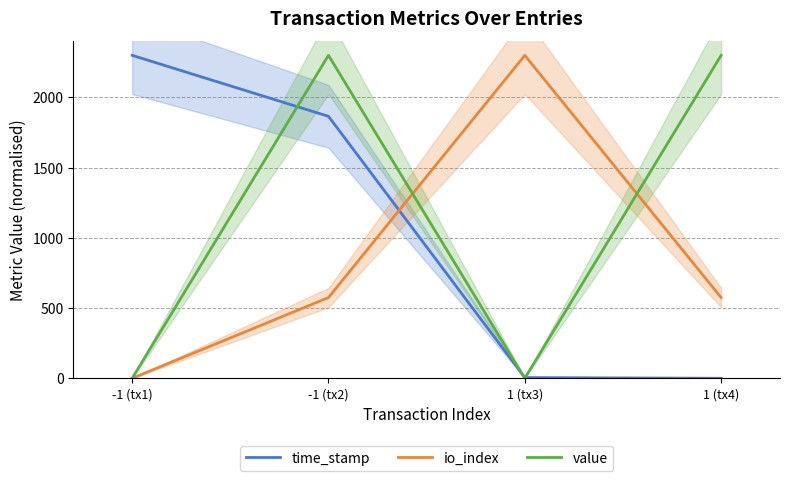

Between -1 (tx1) and 1 (tx3), which is larger?

-1 (tx1)